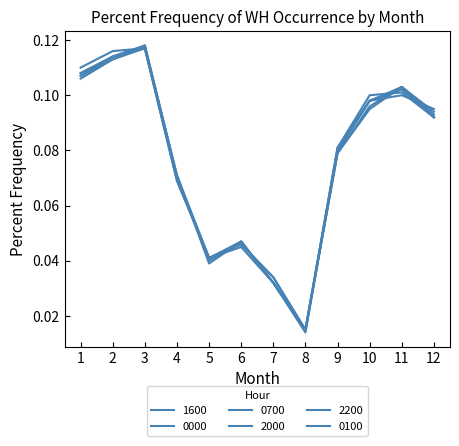

Where is 0700 nearest to the value 0?

8